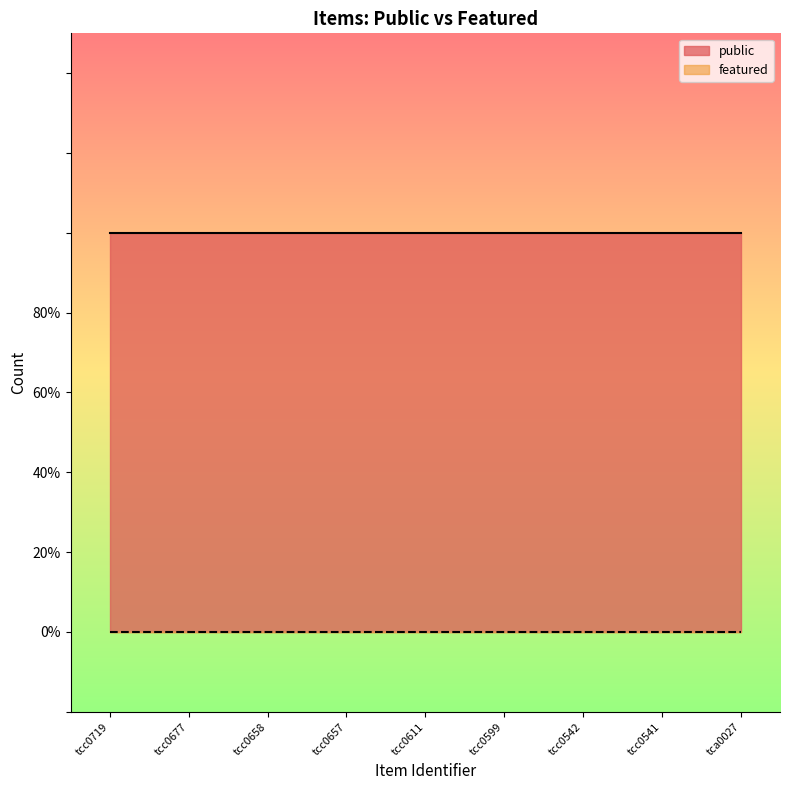

The value of public at tcc0542 is 1. True or false?

True